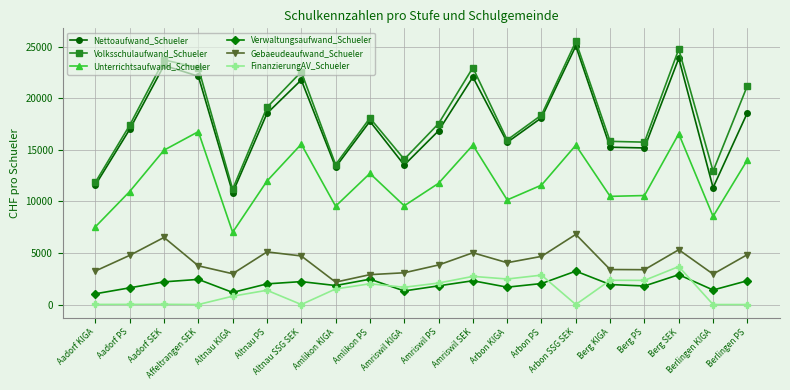

What is the minimum value for Nettoaufwand_Schueler?

10843.6